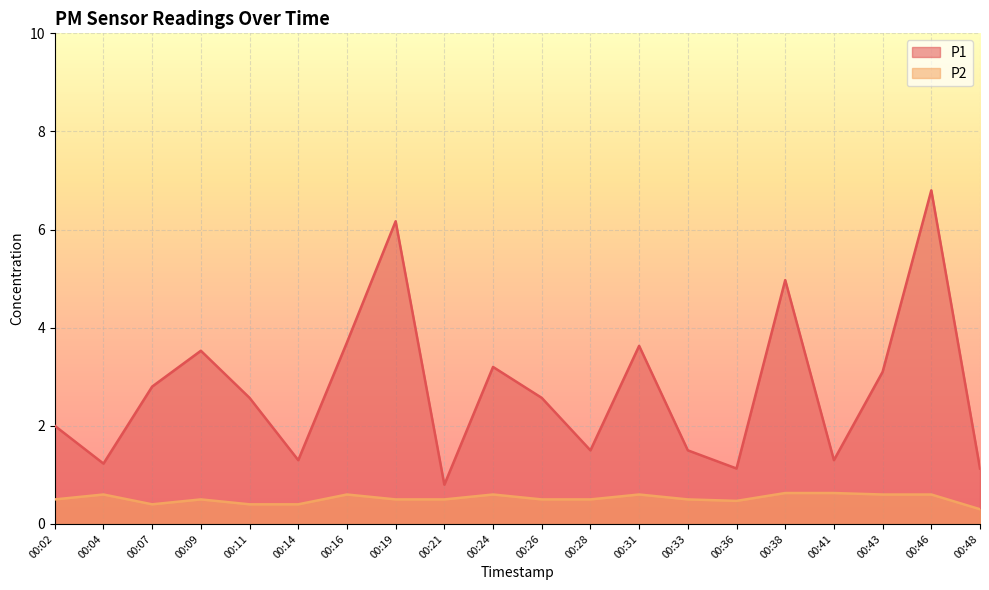

At 00:11, list the series in order from largest to smallest.

P1, P2